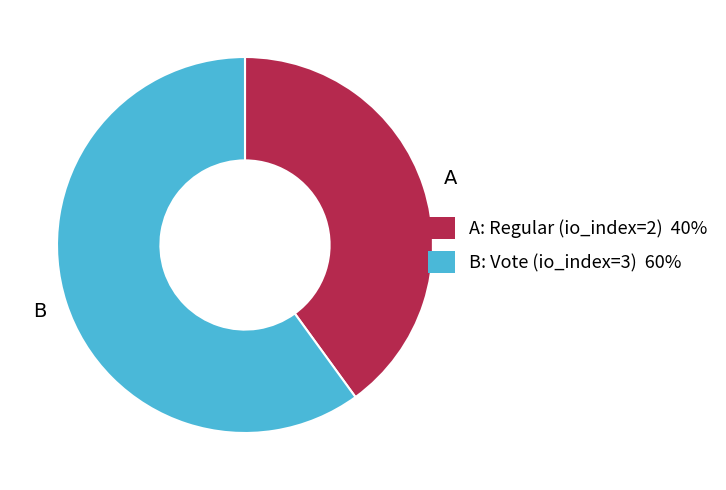

How many segments does this pie chart have?

2